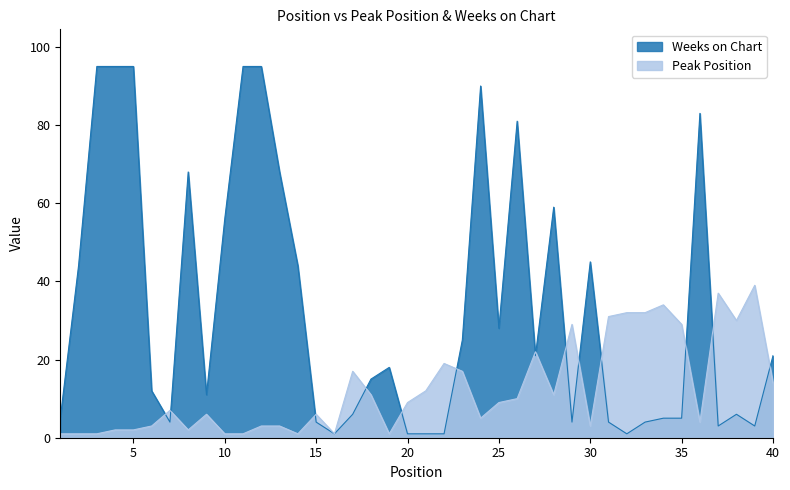

Reading left to right, extract all data points from this chart.

Peak Position: 1	1	1	2	2	3	7	2	6	1	1	3	3	1	6	1	17	11	1	9	12	19	17	5	9	10	22	11	29	3	31	32	32	34	29	4	37	30	39	14
Weeks on Chart: 5	44	95	95	95	12	4	68	11	56	95	95	68	44	4	1	6	15	18	1	1	1	25	90	28	81	21	59	4	45	4	1	4	5	5	83	3	6	3	21